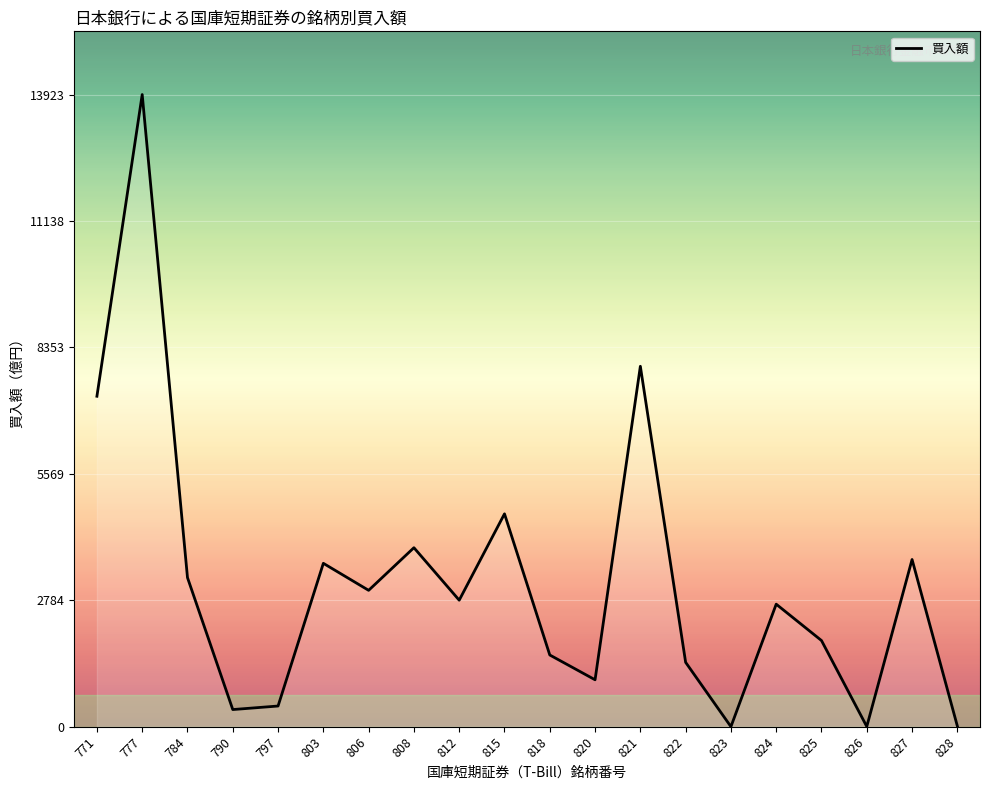

What is the maximum value shown in the chart?

13923